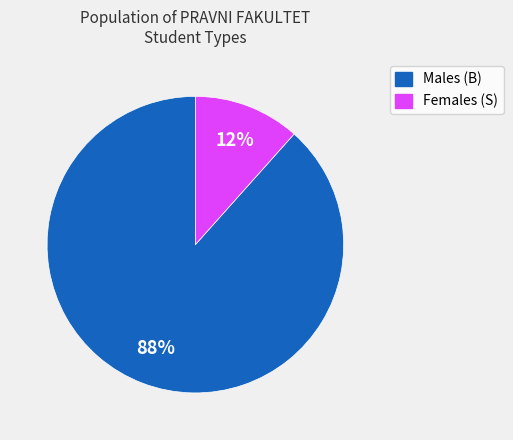

Does any single category account for the majority?

Yes